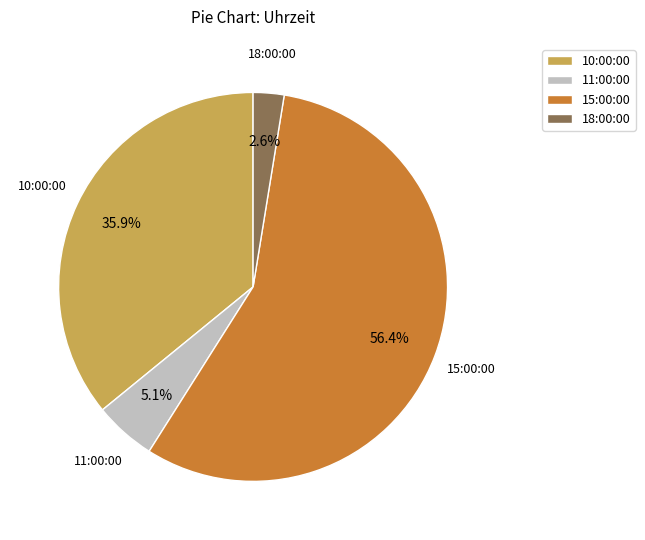

To the nearest percent, what is the average slice percentage?

25%